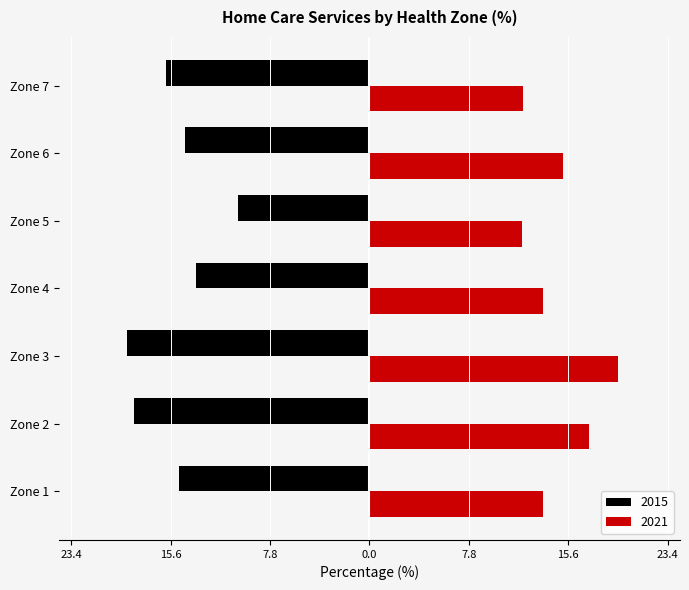

What are all the series names shown in the legend?

2015, 2021